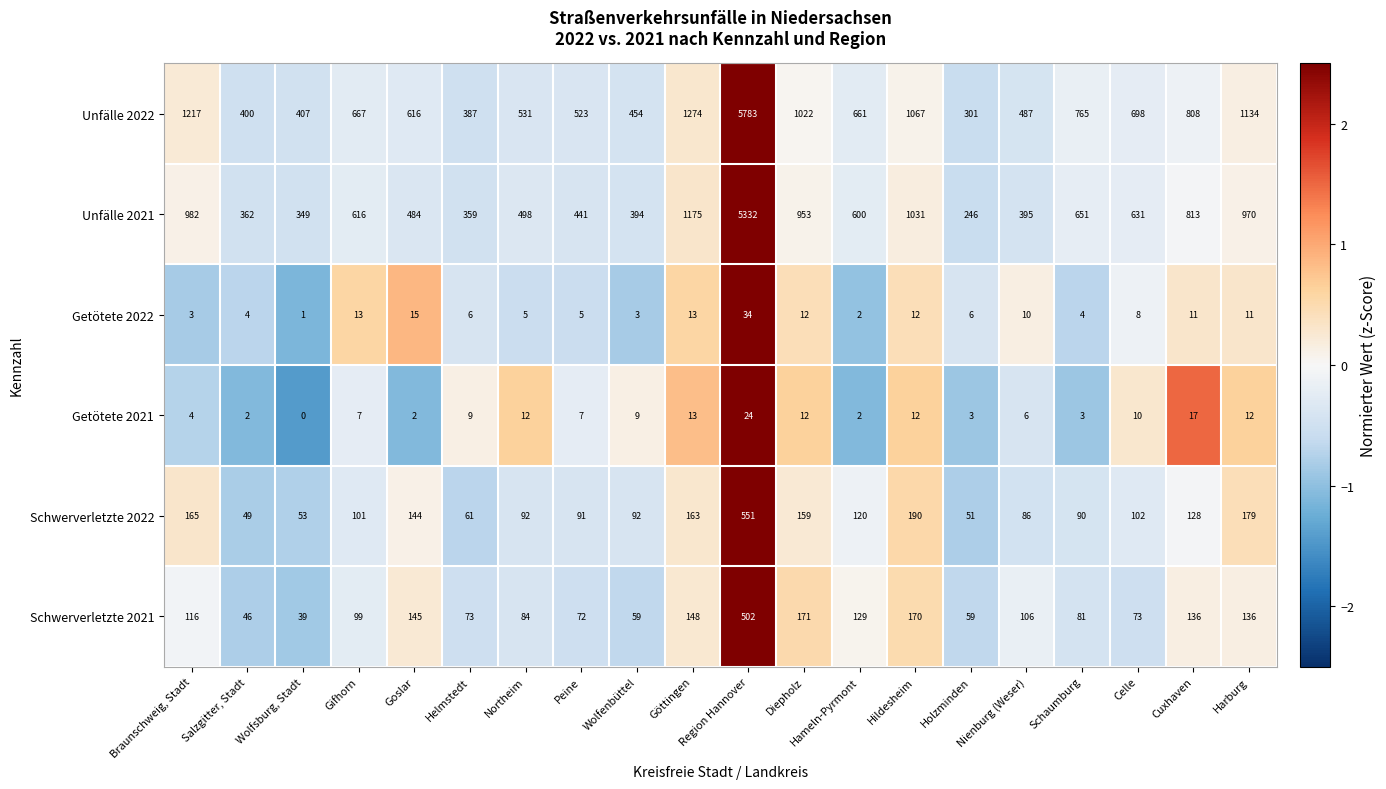

Read the Schwerverletzte 2022 value at Salzgitter, Stadt, to the nearest 10.

50